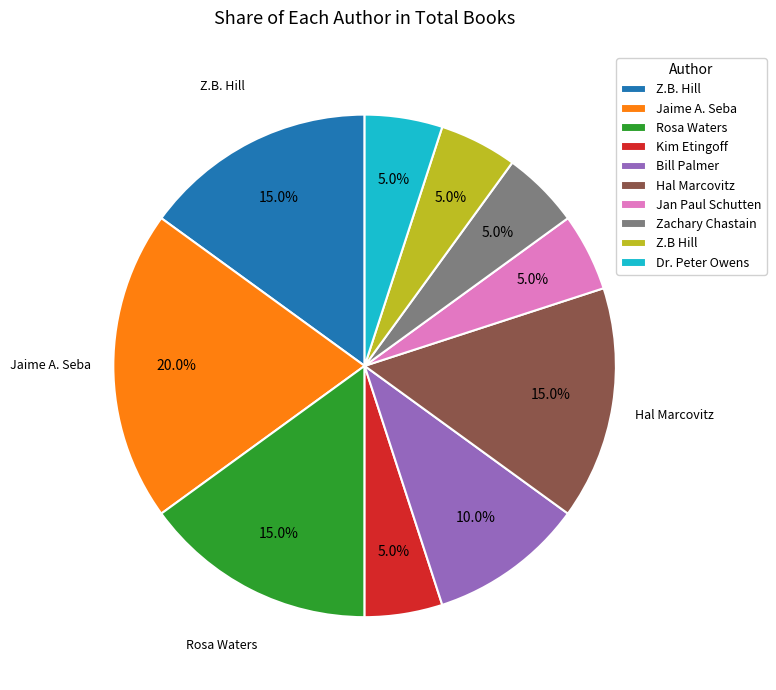

What is the total percentage of Z.B Hill and Rosa Waters?

20.0%